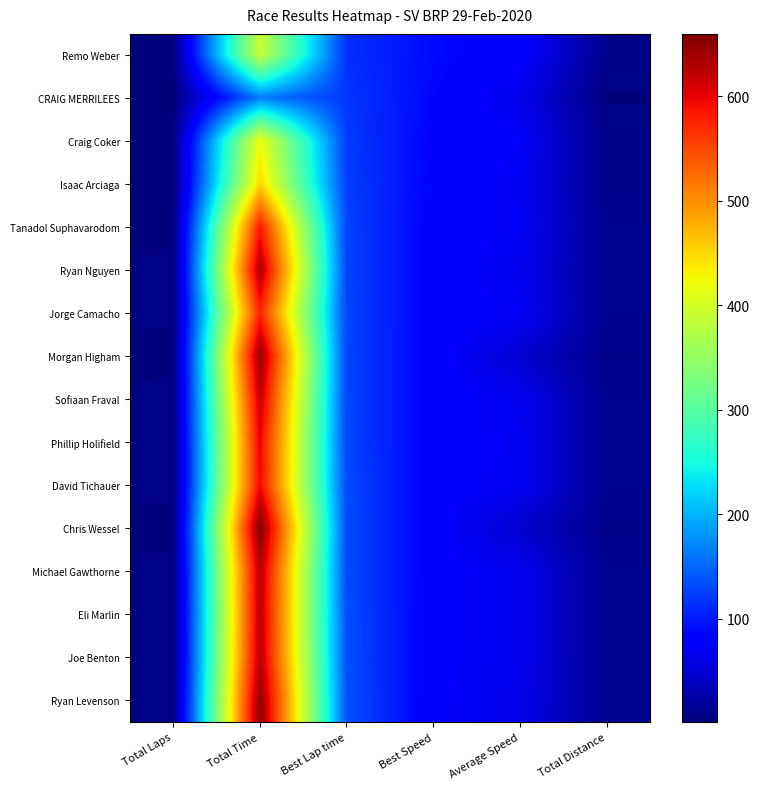

Rank the series at Total Laps from lowest to highest value.

CRAIG MERRILEES, Remo Weber, Craig Coker, Isaac Arciaga, Tanadol Suphavarodom, Morgan Higham, Chris Wessel, Ryan Nguyen, Jorge Camacho, Sofiaan Fraval, Phillip Holifield, David Tichauer, Michael Gawthorne, Eli Marlin, Joe Benton, Ryan Levenson